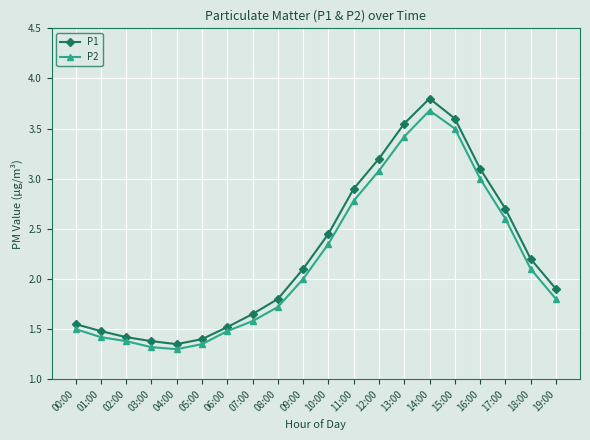

Where is the first local maximum for P2?

14:00